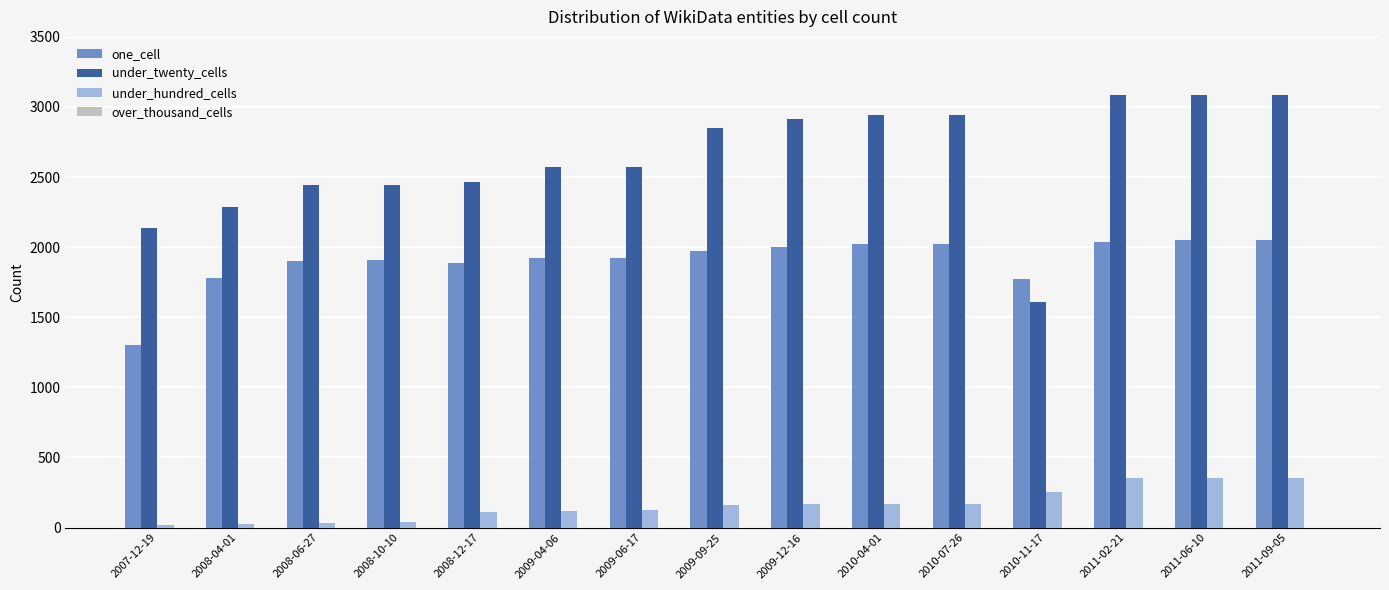

At how many categories does at least one series exceed 588?

15